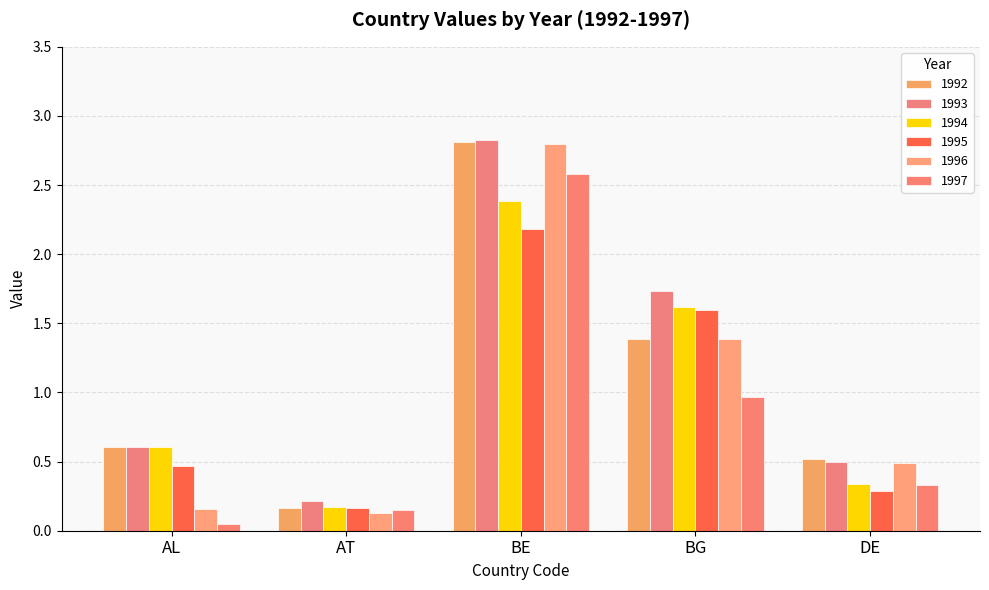

Reading right to left, list all the values displayed in this chart.

1992: DE=0.5	BG=1.4	BE=2.8	AT=0.2	AL=0.6
1993: DE=0.5	BG=1.7	BE=2.8	AT=0.2	AL=0.6
1994: DE=0.3	BG=1.6	BE=2.4	AT=0.2	AL=0.6
1995: DE=0.3	BG=1.6	BE=2.2	AT=0.2	AL=0.5
1996: DE=0.5	BG=1.4	BE=2.8	AT=0.1	AL=0.2
1997: DE=0.3	BG=1.0	BE=2.6	AT=0.2	AL=0.0